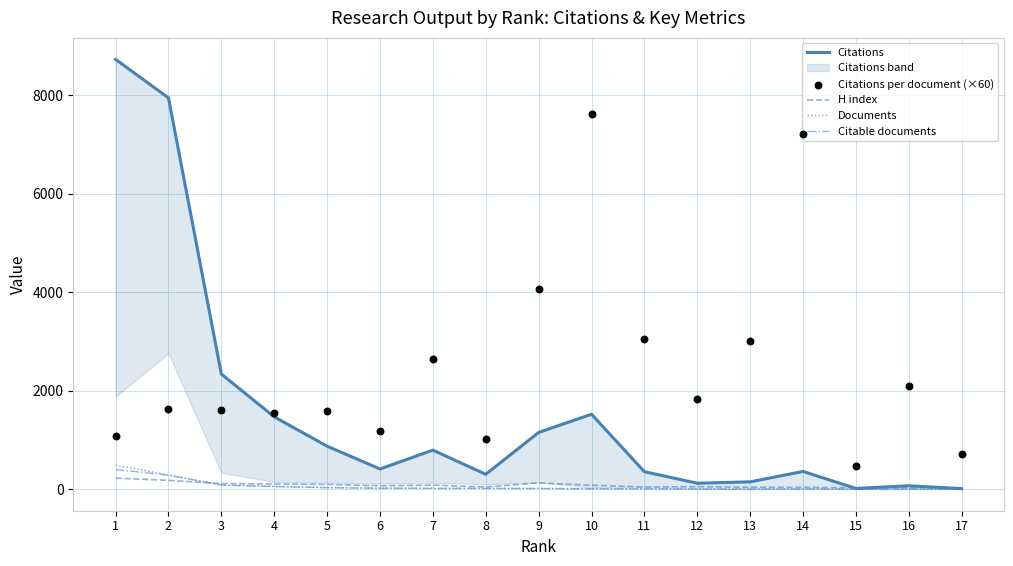

At how many categories does at least one series exceed 8323?

1